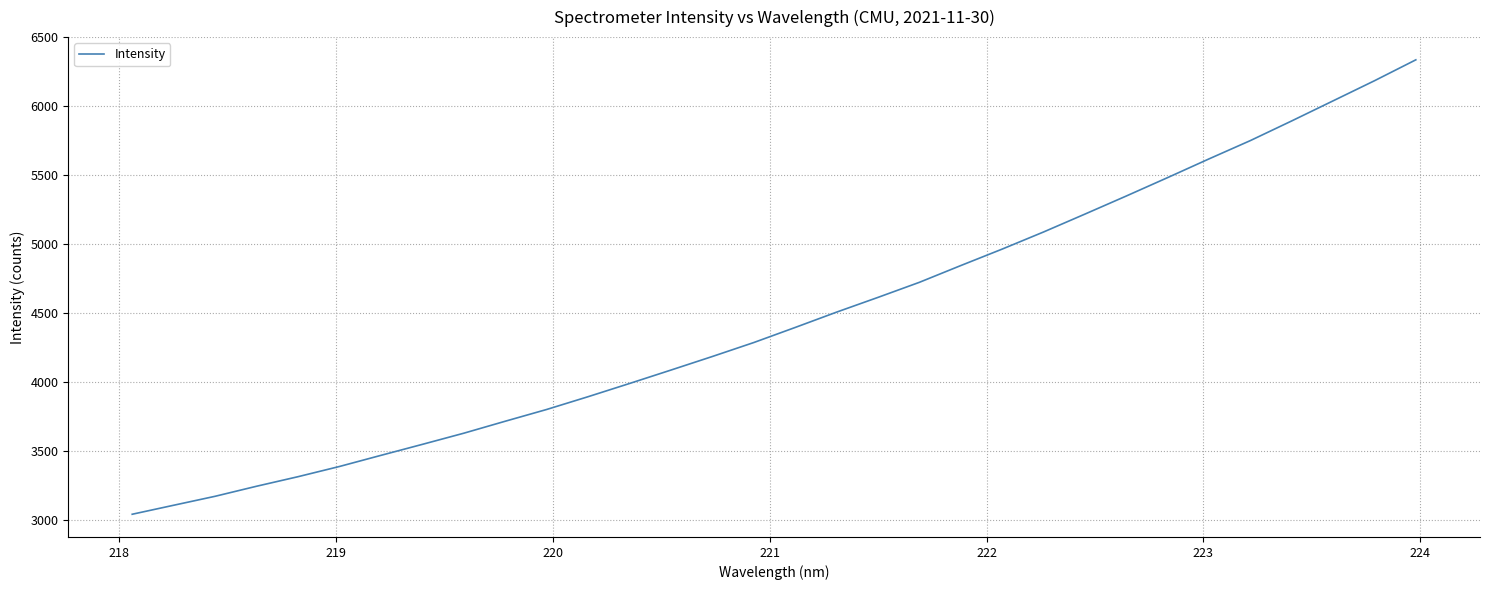

What is the greatest value displayed?

6336.3